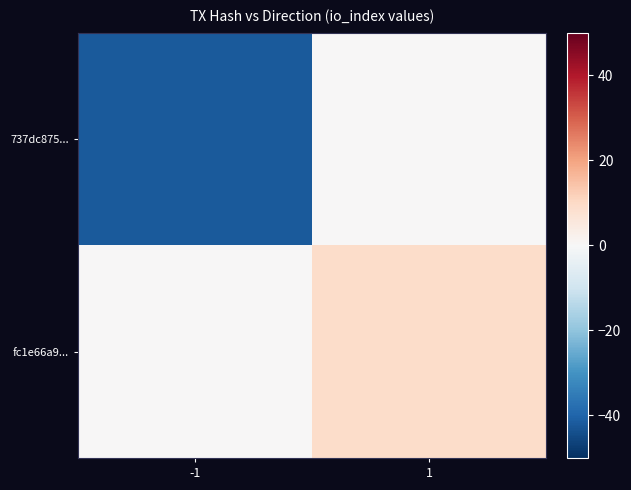

What is the difference between the highest and lowest values at 1?

9